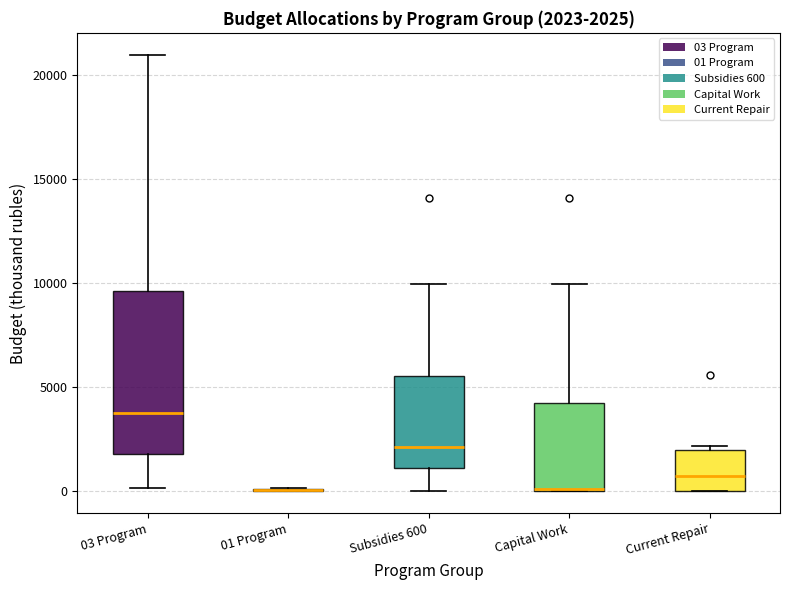

Which box is the tallest, from its lower edge to its upper edge?

03 Program